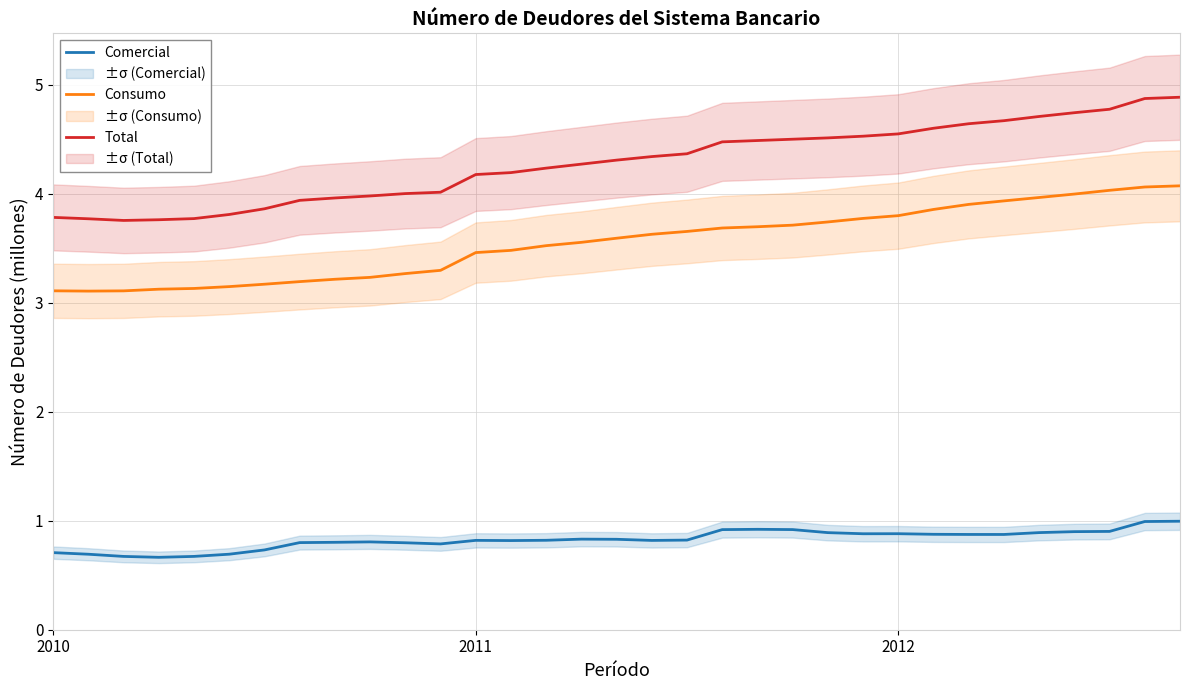

True or false: Consumo has a value of 4.4 at 8.

False